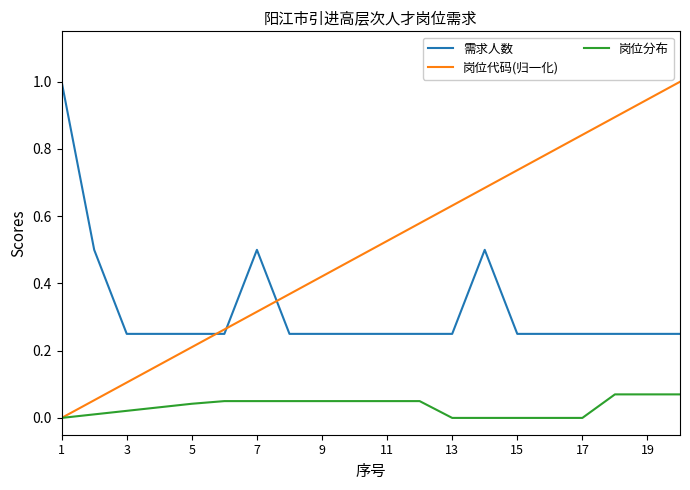

List the series in order of their overall mean, lowest first.

岗位分布, 需求人数, 岗位代码(归一化)